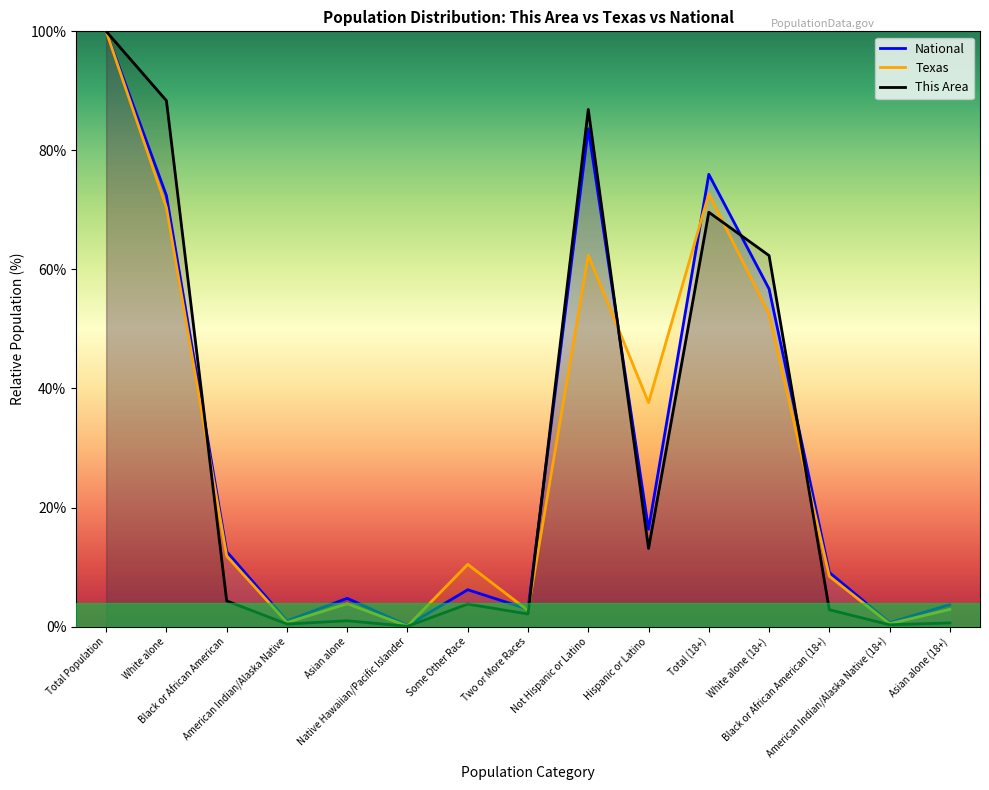

The National series shows 0.2 at Native Hawaiian/Pacific Islander. True or false?

True